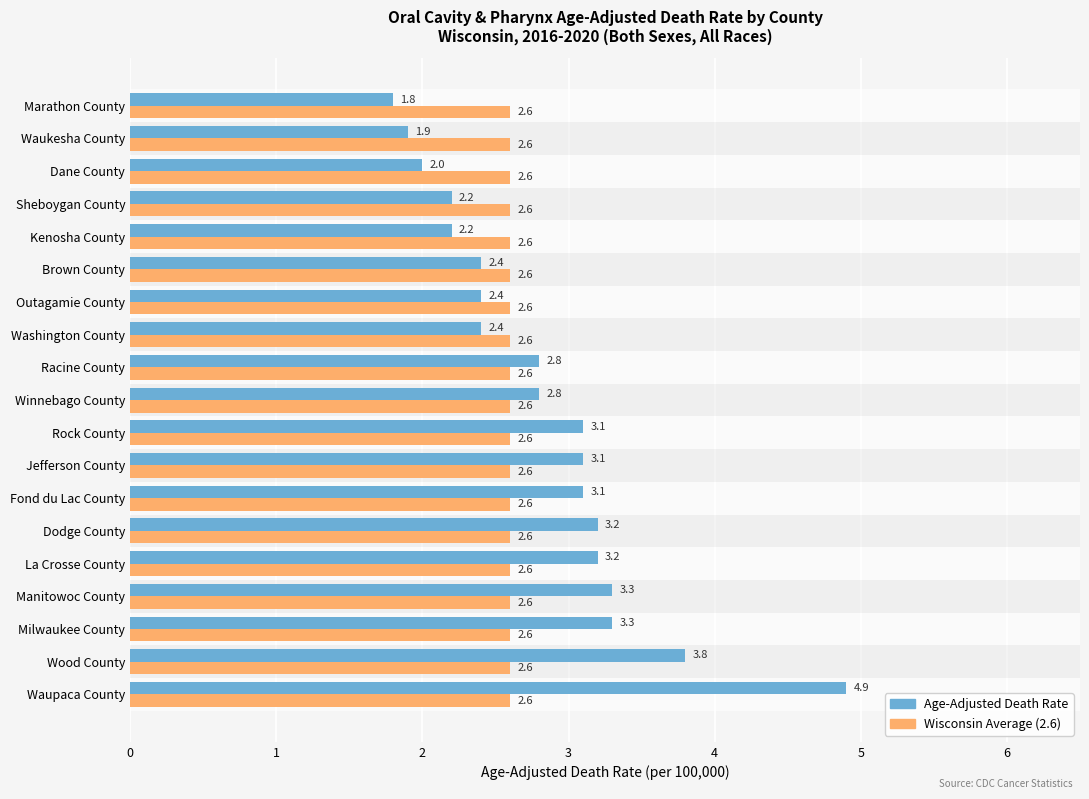

What is the difference between the highest and lowest values at Dodge County?

0.6